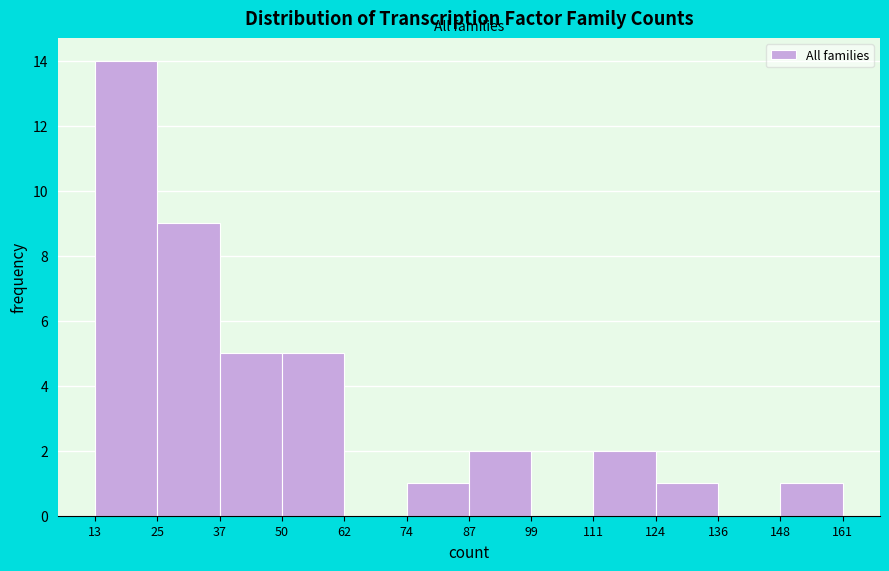

Reading left to right, list every bar in this chart as the range it spans on the x-axis followed by its height. The values are not printed on the chart, so give them approximately, as read against the axis.

13 to 25: 14
25 to 37: 9
37 to 50: 5
50 to 62: 5
62 to 74: 0
74 to 87: 1
87 to 99: 2
99 to 111: 0
111 to 124: 2
124 to 136: 1
136 to 148: 0
148 to 161: 1